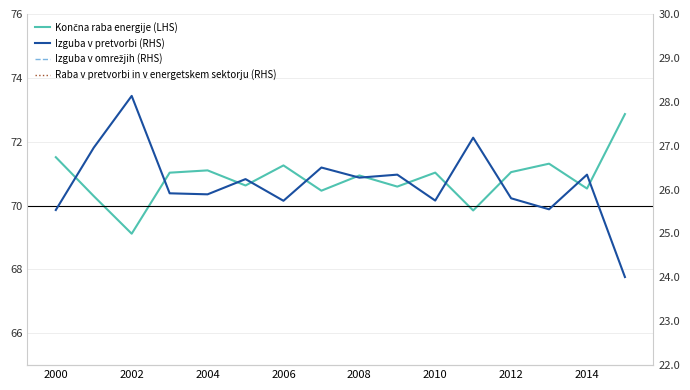

True or false: Končna raba energije (LHS) and Raba v pretvorbi in v energetskem sektorju (RHS) intersect in this chart.

False